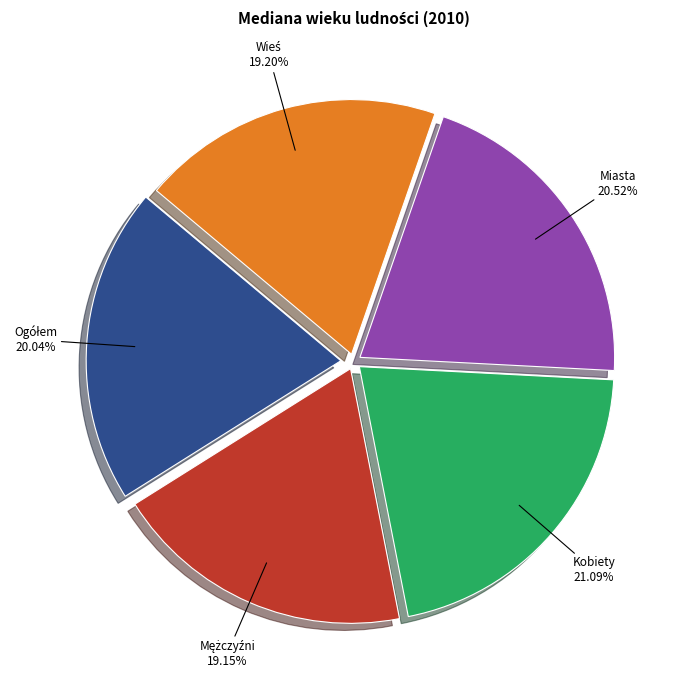

To the nearest percent, what is the average slice percentage?

20%